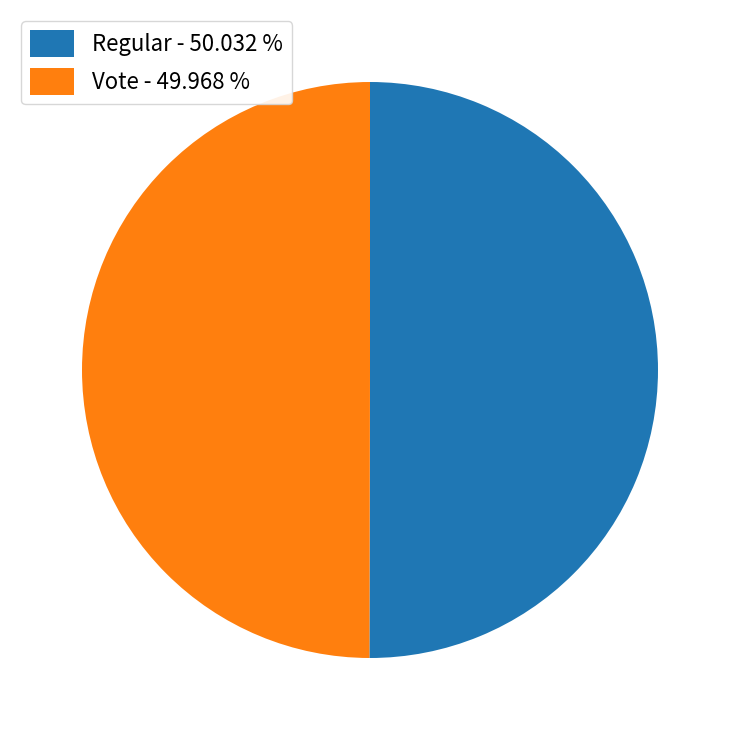

What is the ratio of the value at Regular - 50.032 % to the value at Vote - 49.968 %?

1.0